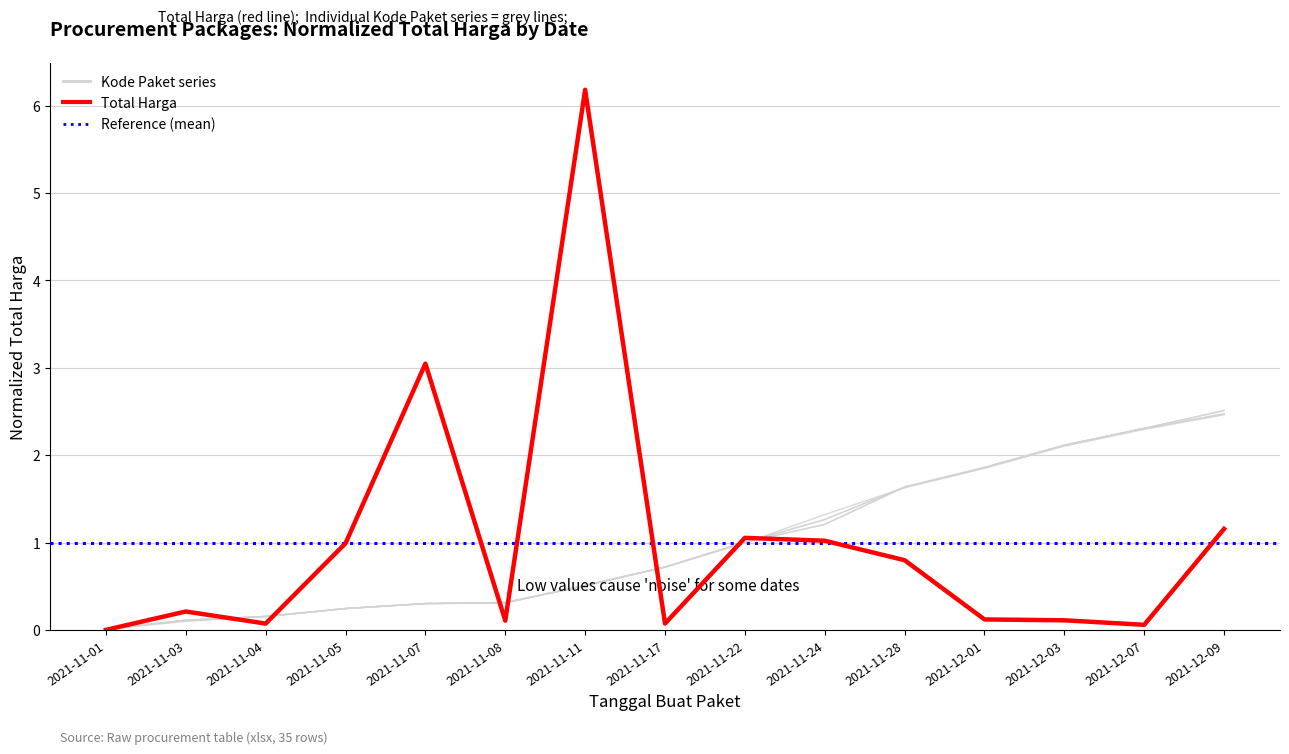

Does the chart display data point markers on the line(s)?

No